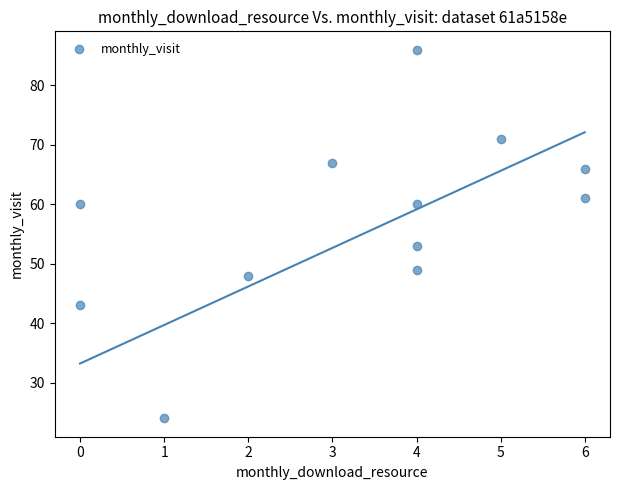

What Y value in the scatter plot is closest to 55?

53